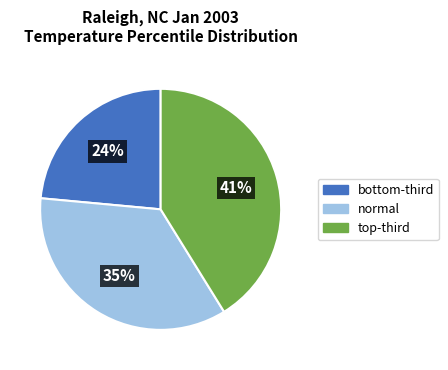

To the nearest percent, what is the average slice percentage?

33%